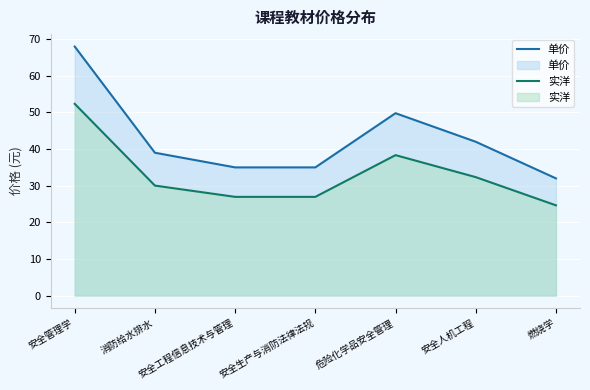

The value of 实洋 at 安全人机工程 is 32.3. True or false?

True